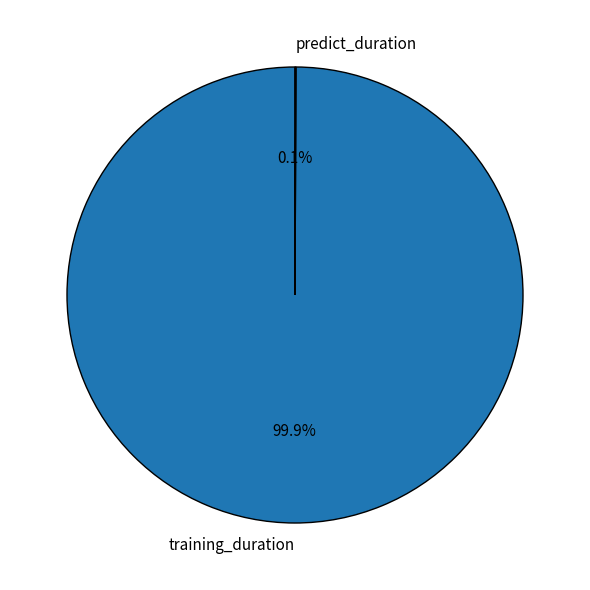

Which category accounts for the majority?

training_duration